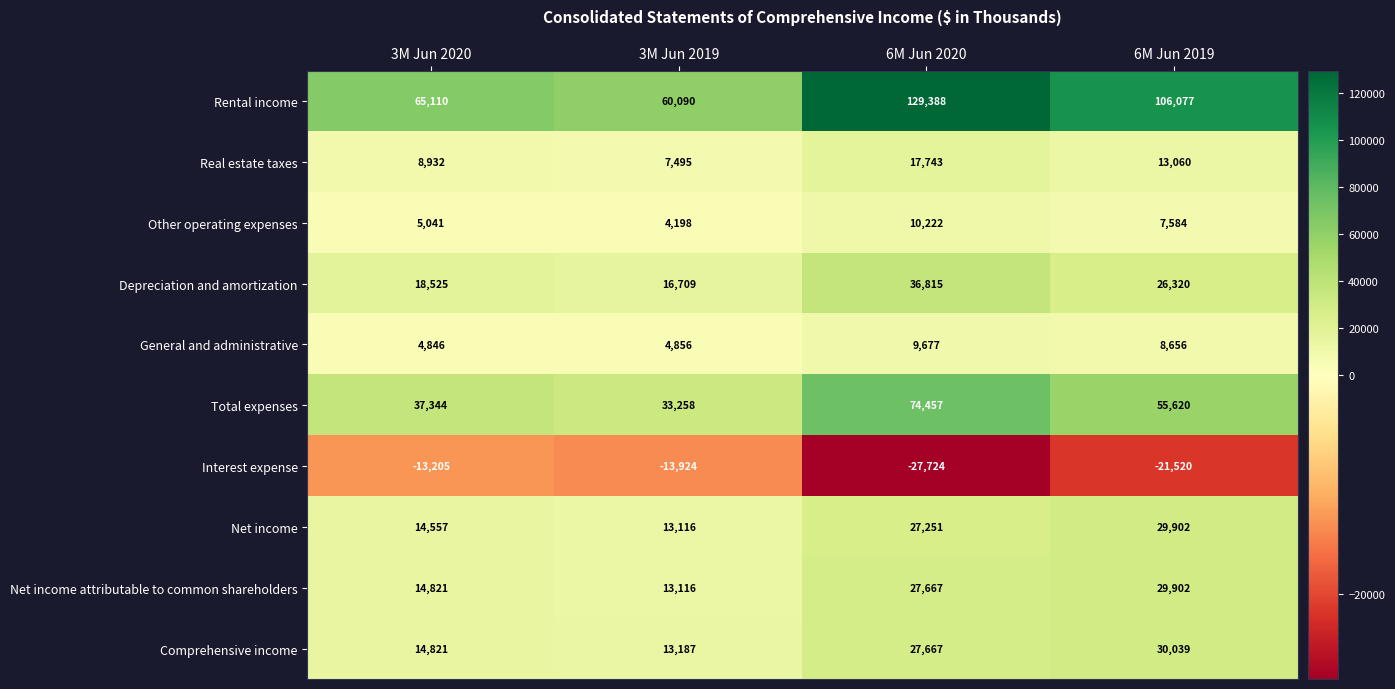

What is the sum of all Interest expense values?

-76373